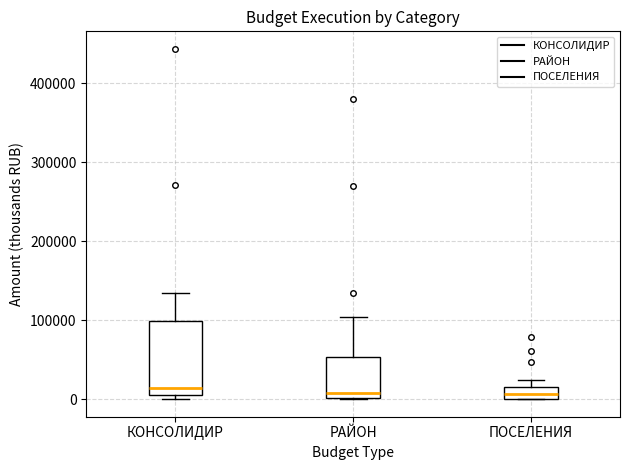

Where is the lower edge of the box for ПОСЕЛЕНИЯ on the y-axis? The values are not printed on the chart, so give them approximately, as read against the axis.

0